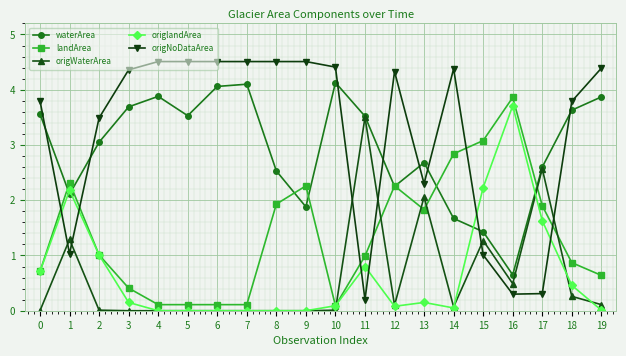

What is the value of the landArea point at the 12th from the left?

1.0